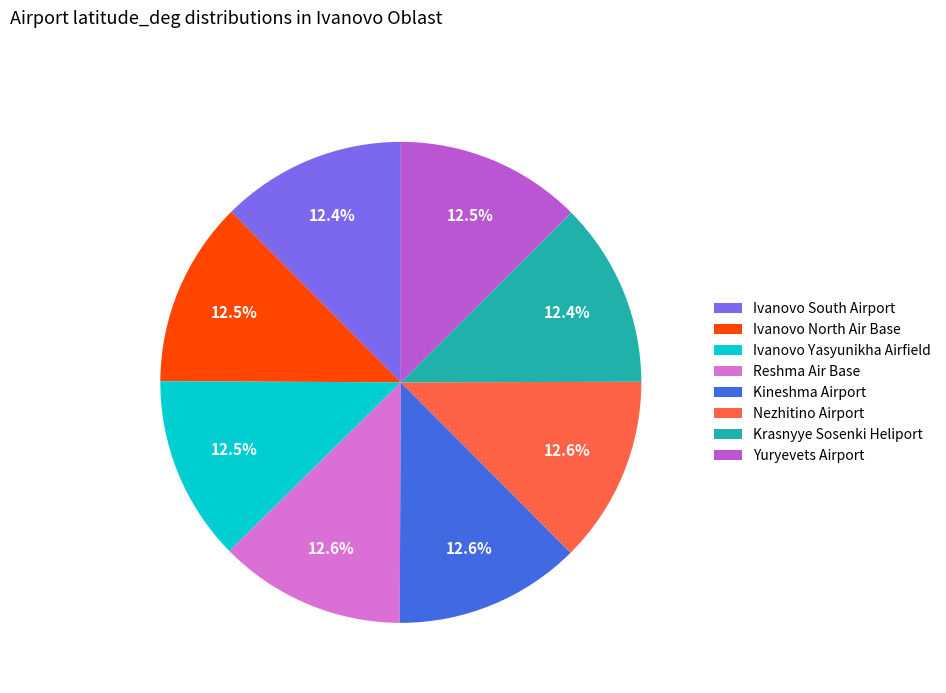

To the nearest percent, what percentage of the pie is Nezhitino Airport?

13%